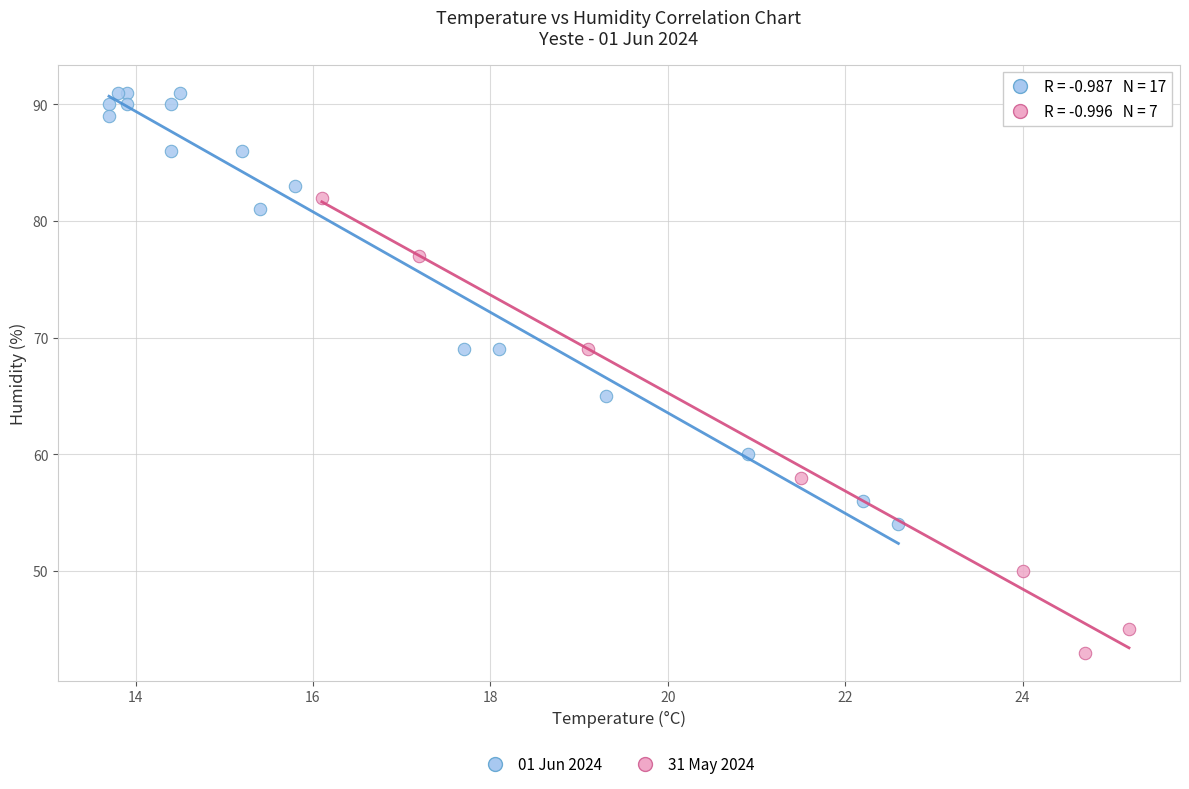

Which series reaches the minimum Y coordinate?

31 May 2024